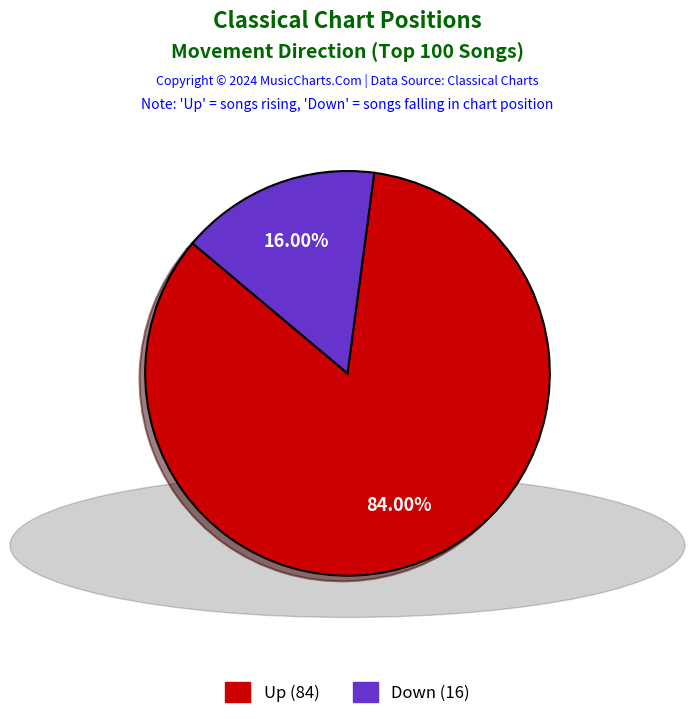

How many segments does this pie chart have?

2